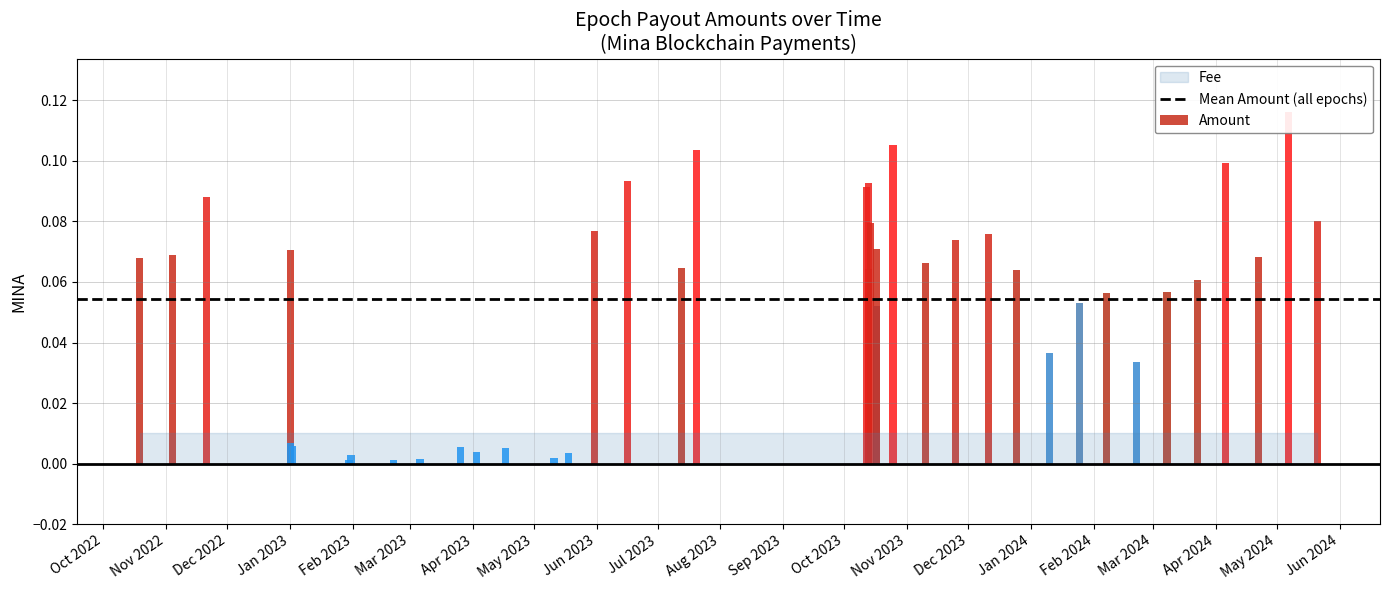

What is the label of the 11th bar from the left?

2023-03-26